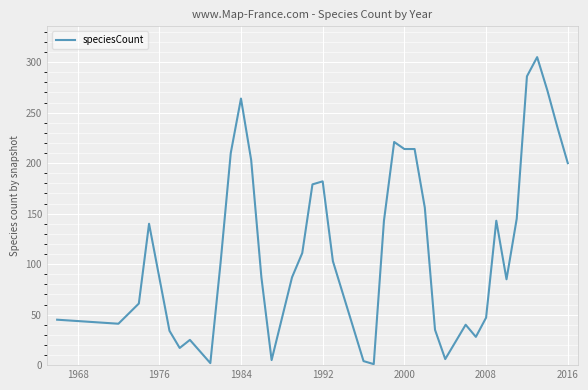

What is the difference between the maximum and minimum values?

304